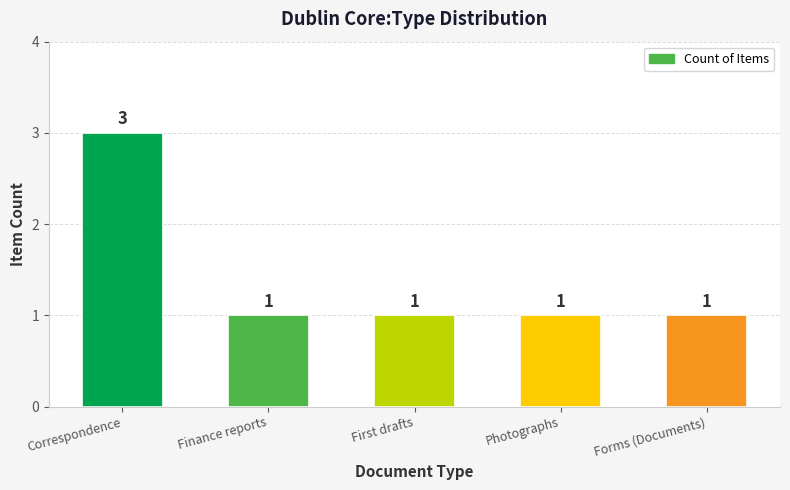

Which label corresponds to the largest value in the chart?

Correspondence